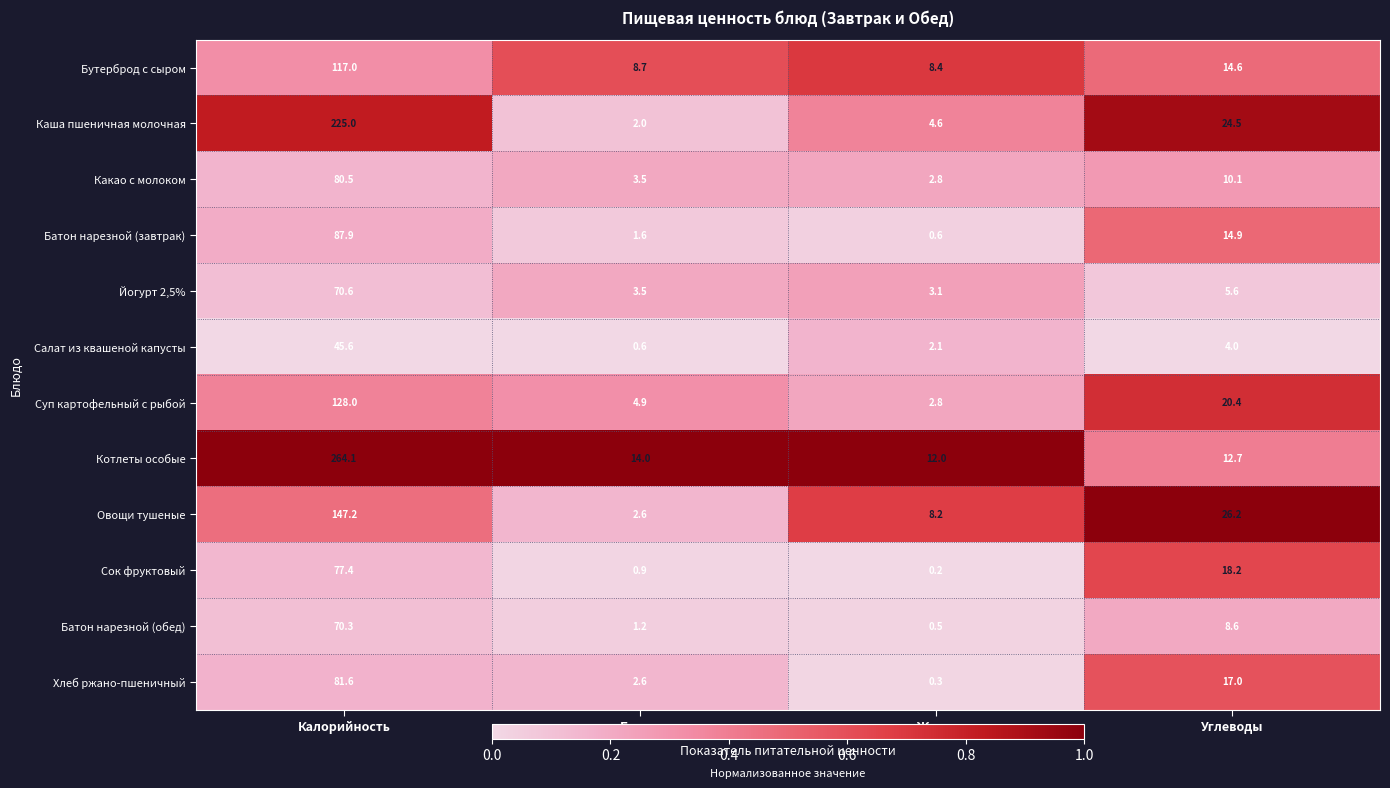

At how many categories does at least one series exceed 0?

4